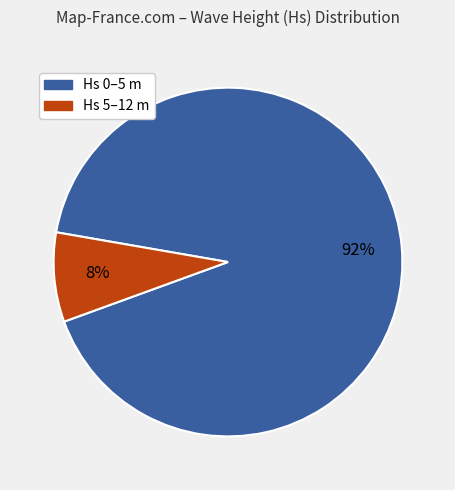

Is there any slice that represents more than half of the pie?

Yes